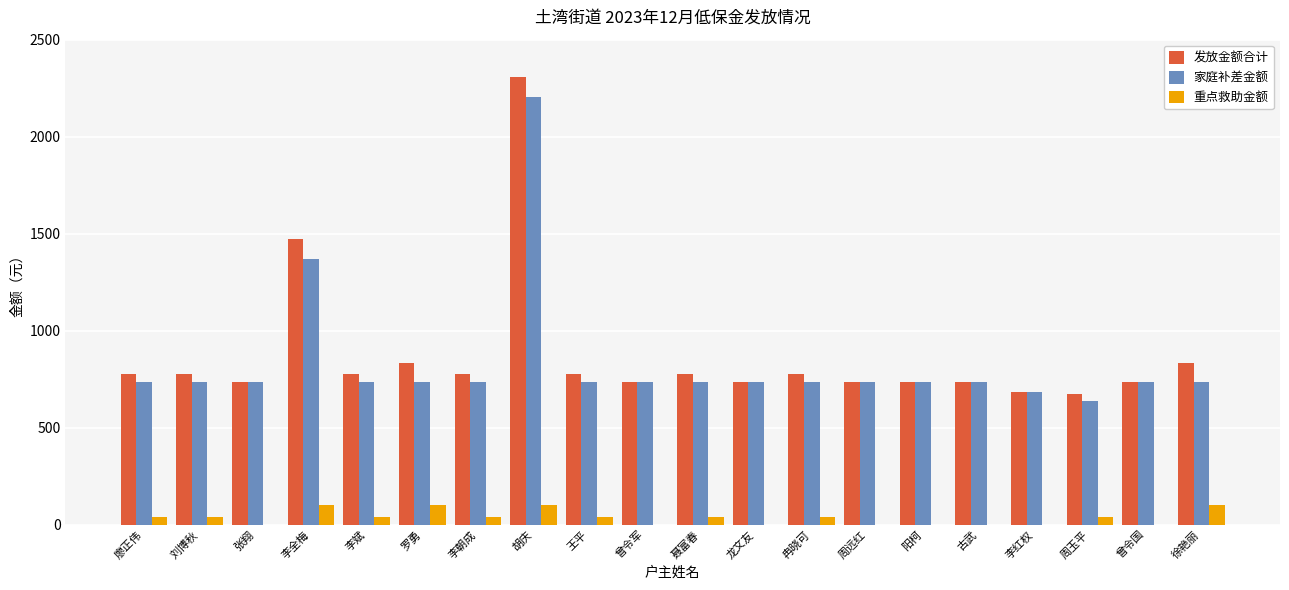

What is the sum of all 重点救助金额 values?

720